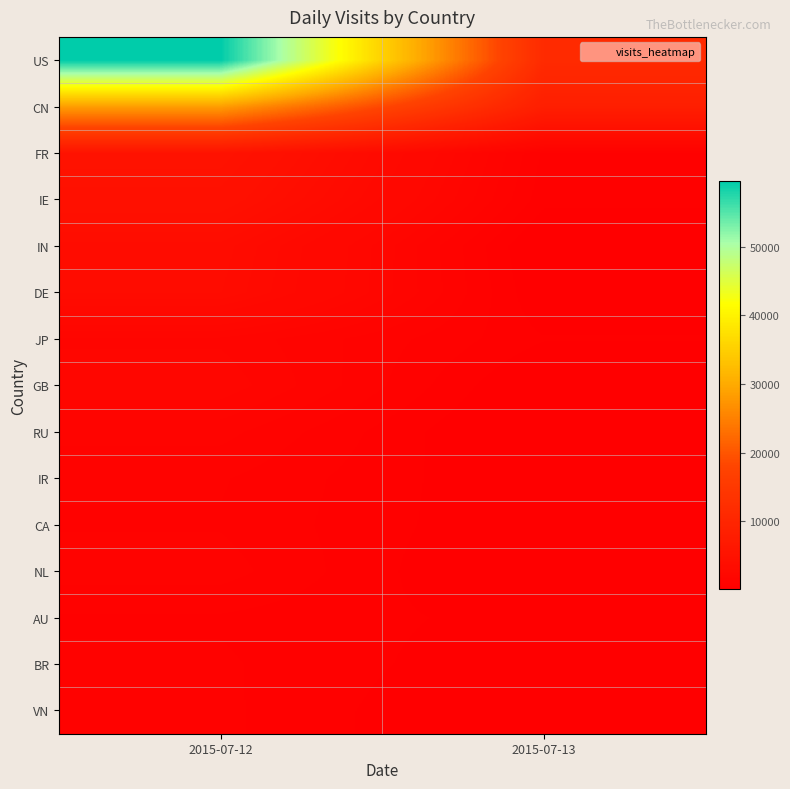

Reading left to right, list all the values displayed in this chart.

US: 2015-07-12=59571	2015-07-13=11408
CN: 2015-07-12=28403	2015-07-13=8175
FR: 2015-07-12=5143	2015-07-13=712
IE: 2015-07-12=4544	2015-07-13=602
IN: 2015-07-12=3458	2015-07-13=164
DE: 2015-07-12=3326	2015-07-13=265
JP: 2015-07-12=1636	2015-07-13=538
GB: 2015-07-12=1850	2015-07-13=168
RU: 2015-07-12=1308	2015-07-13=64
IR: 2015-07-12=1010	2015-07-13=230
CA: 2015-07-12=963	2015-07-13=235
NL: 2015-07-12=1095	2015-07-13=53
AU: 2015-07-12=719	2015-07-13=409
BR: 2015-07-12=788	2015-07-13=285
VN: 2015-07-12=804	2015-07-13=126